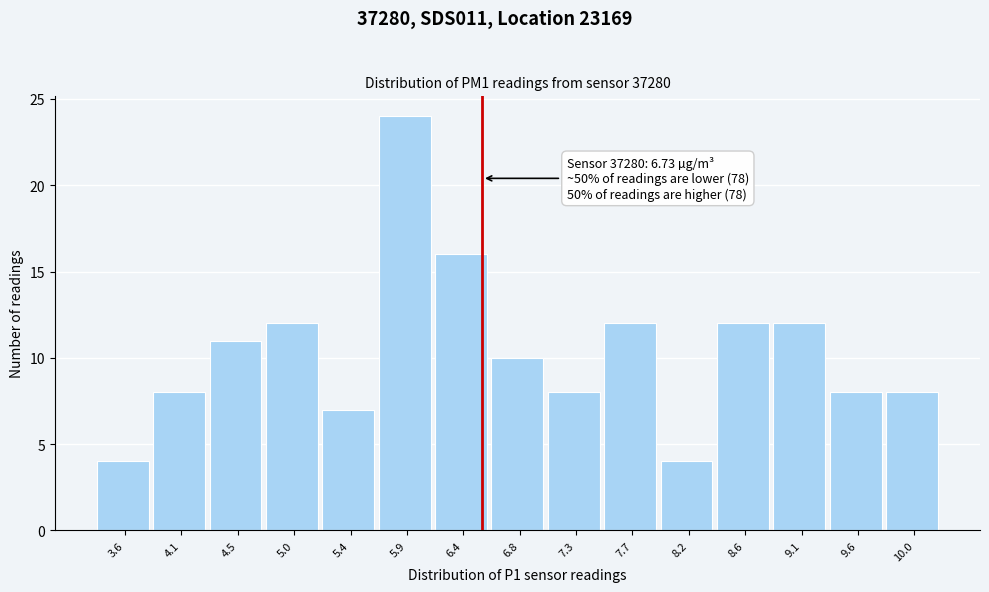

Reading left to right, list all the values displayed in this chart.

4	8	11	12	7	24	16	10	8	12	4	12	12	8	8